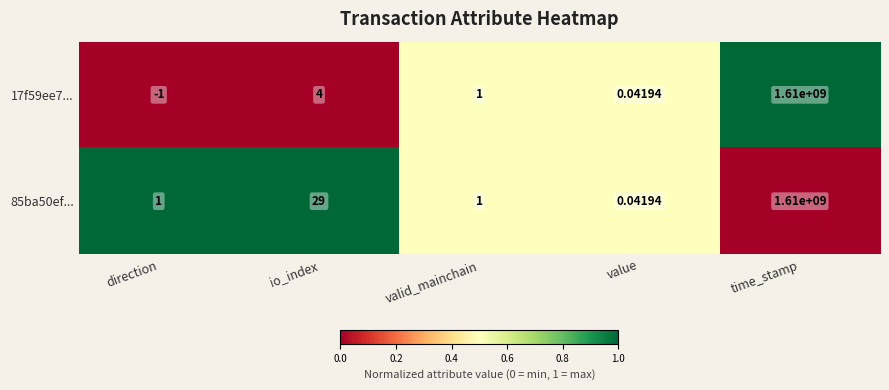

Which series has the largest range (max minus min)?

17f59ee7...